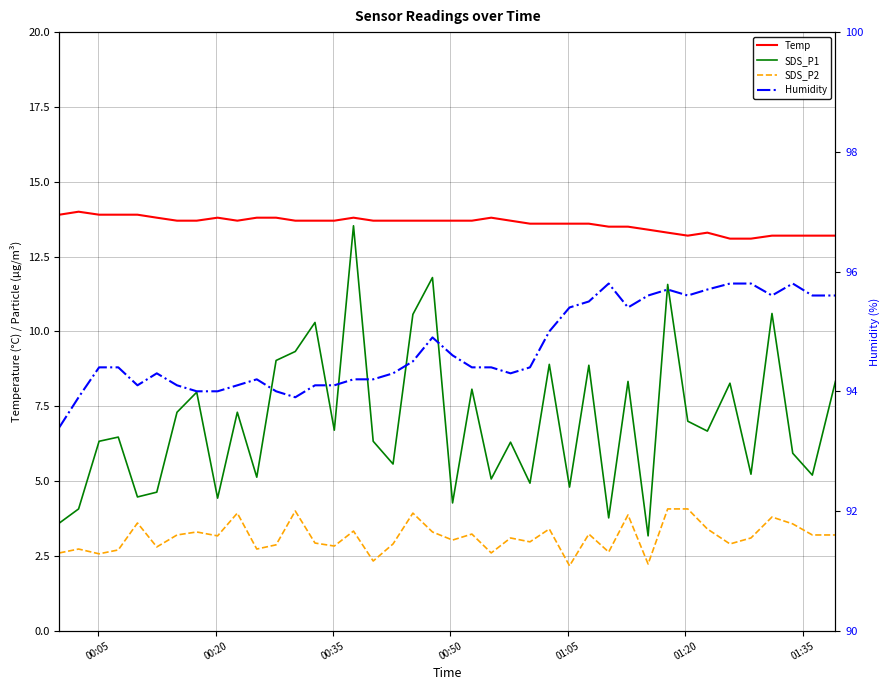

How many interior local valleys does the SDS_P2 series have?

13